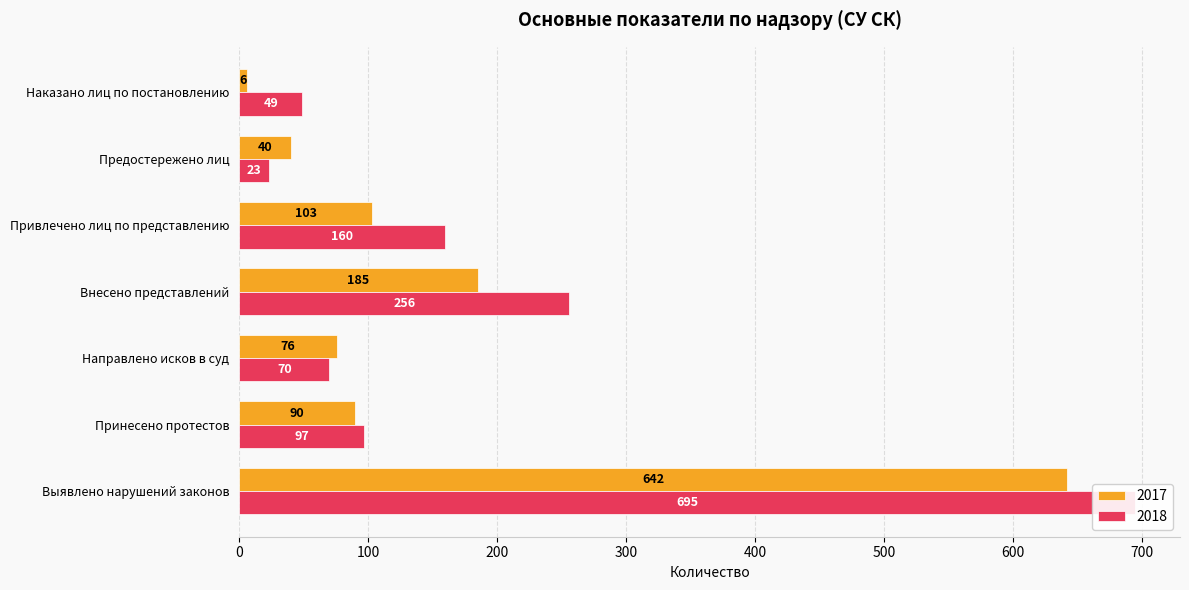

What is the approximate value of 2018 at Выявлено нарушений законов, to the nearest 100?

700